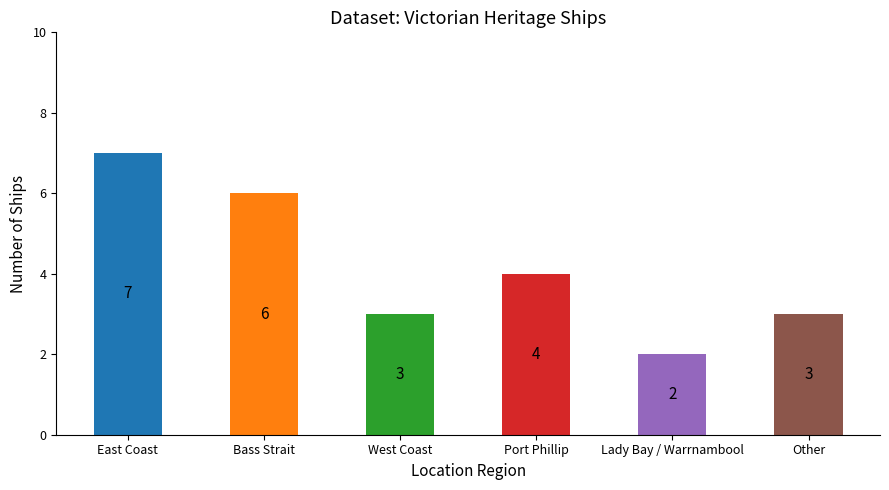

What is the approximate value at East Coast?

7